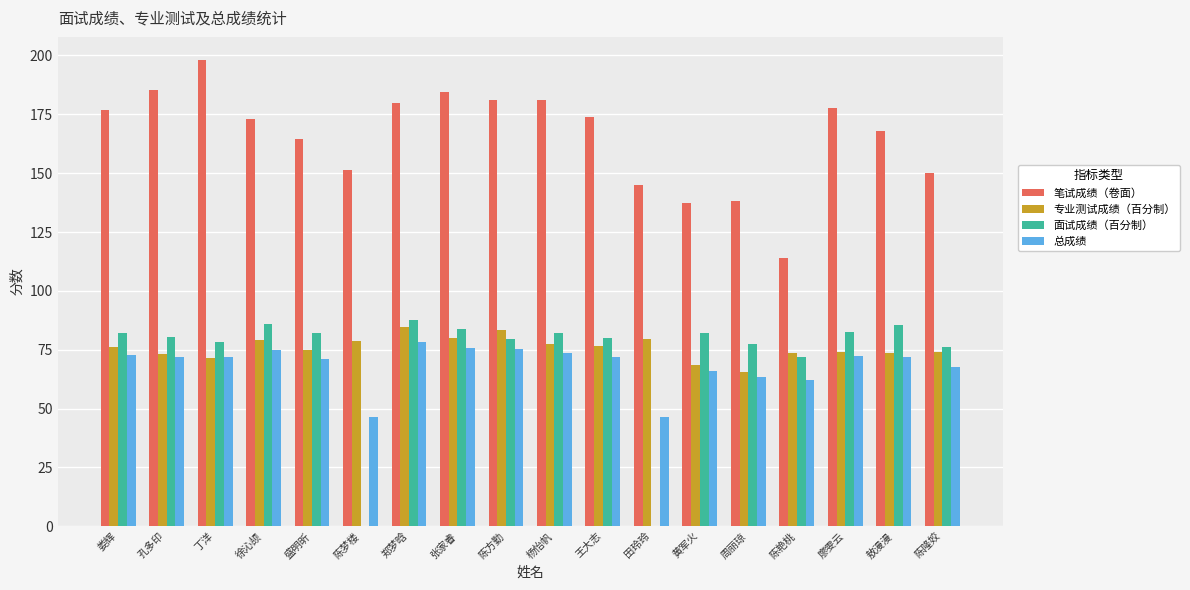

The 面试成绩（百分制） series shows 0.0 at 陈梦楼. True or false?

True